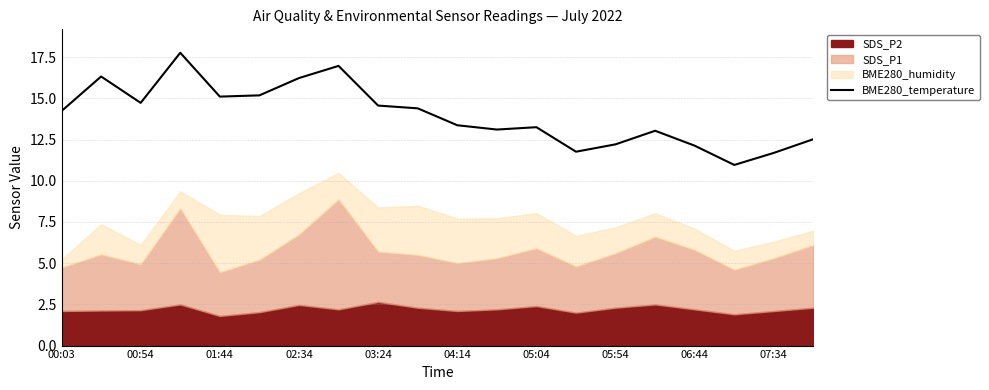

Reading left to right, extract all data points from this chart.

14.2	16.3	14.7	17.8	15.1	15.2	16.2	17.0	14.6	14.4	13.4	13.1	13.3	11.8	12.2	13.0	12.1	11.0	11.7	12.5